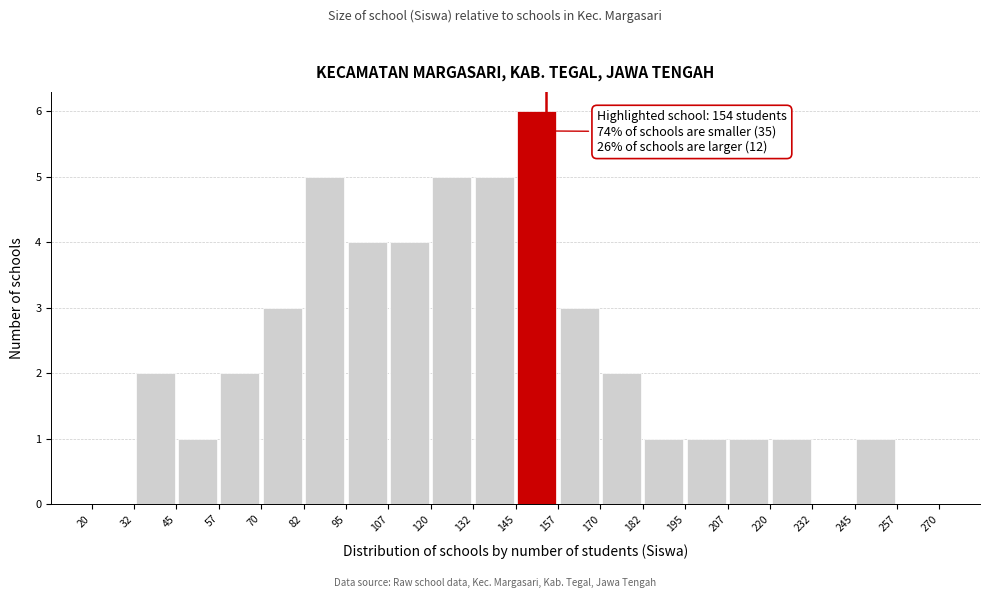

Which range on the x-axis has the tallest bar?

145 to 157